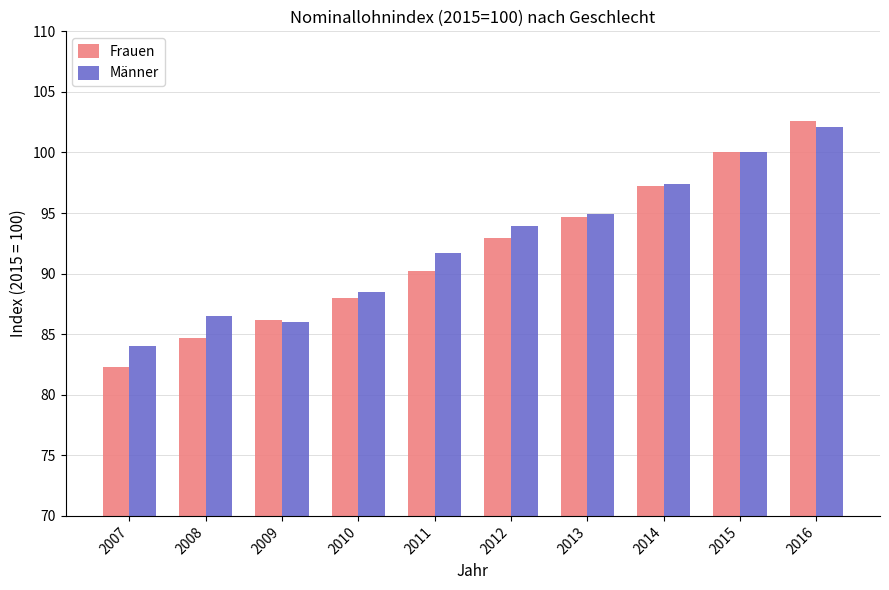

Where is Männer nearest to the value 93?

2012